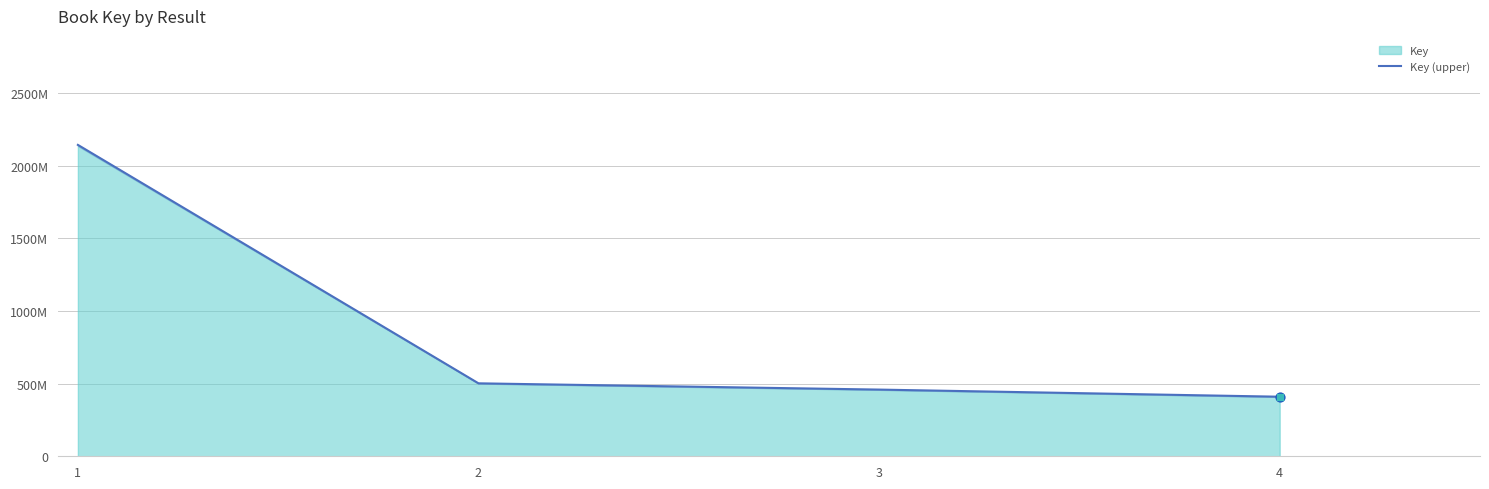

Which has a higher value, 1 or 3?

1